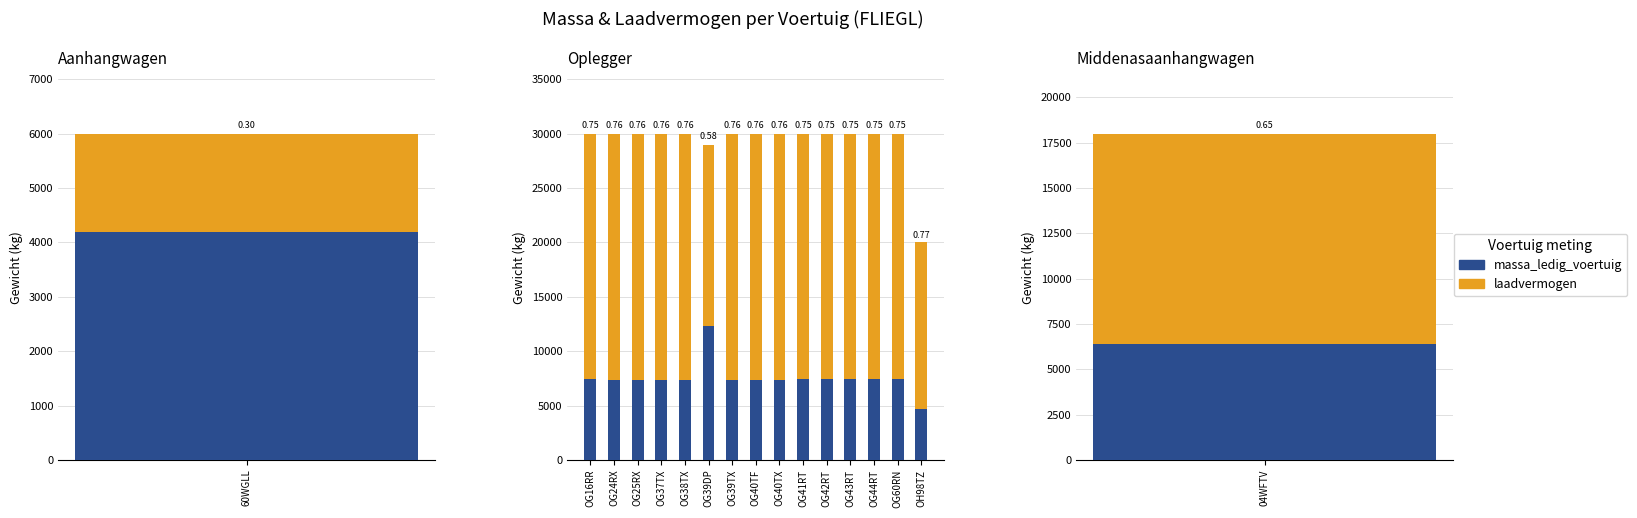

Is it true that massa_ledig_voertuig equals 7340 at OG40TX?

True